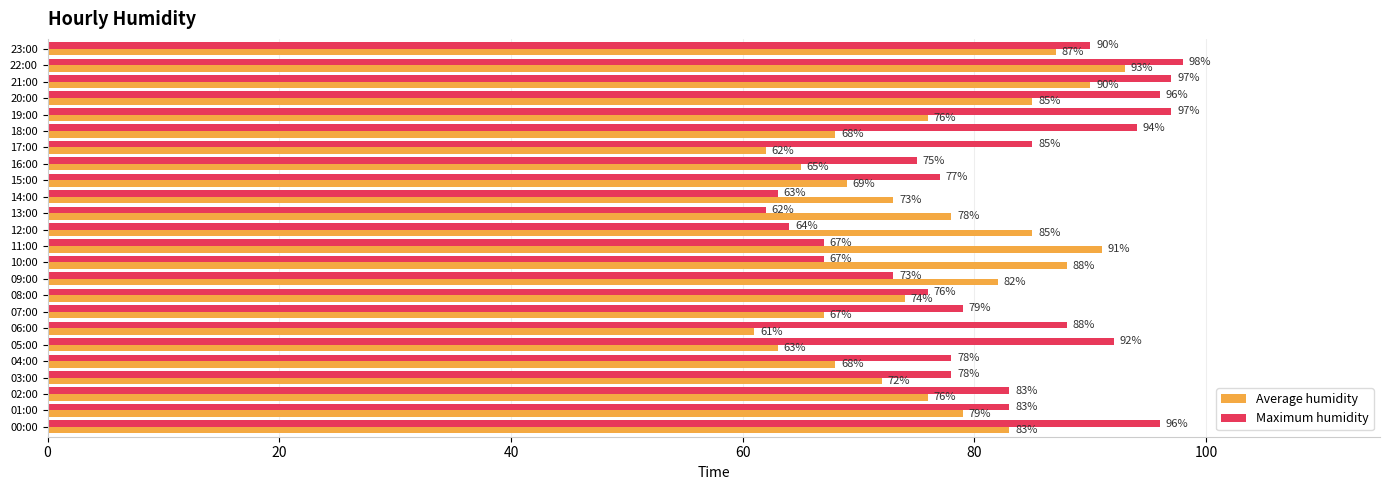

Which series has the widest spread of values?

Maximum humidity